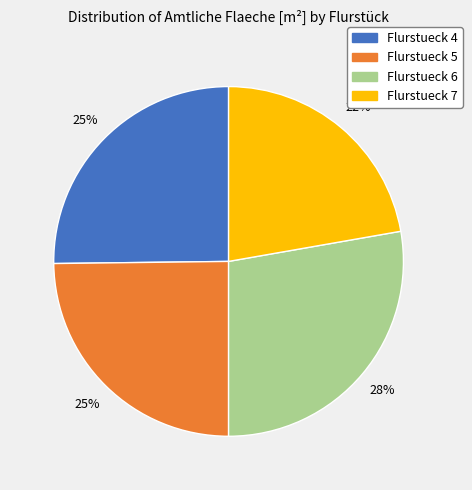

The Flurstueck 4 slice represents 12% of the pie. True or false?

False